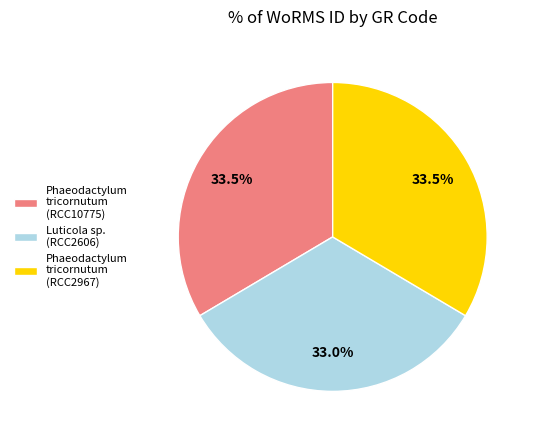

How many slices are in this pie chart?

3